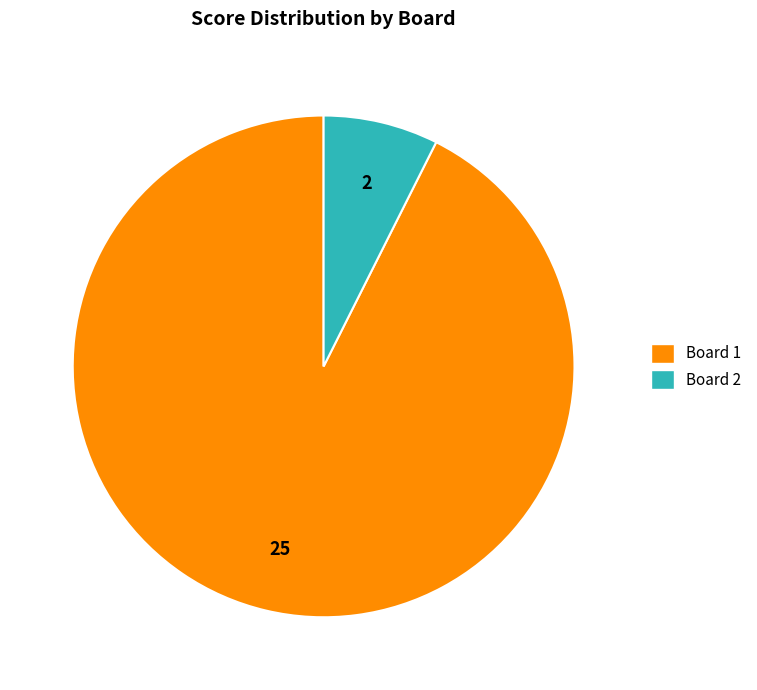

What is the majority slice?

Board 1